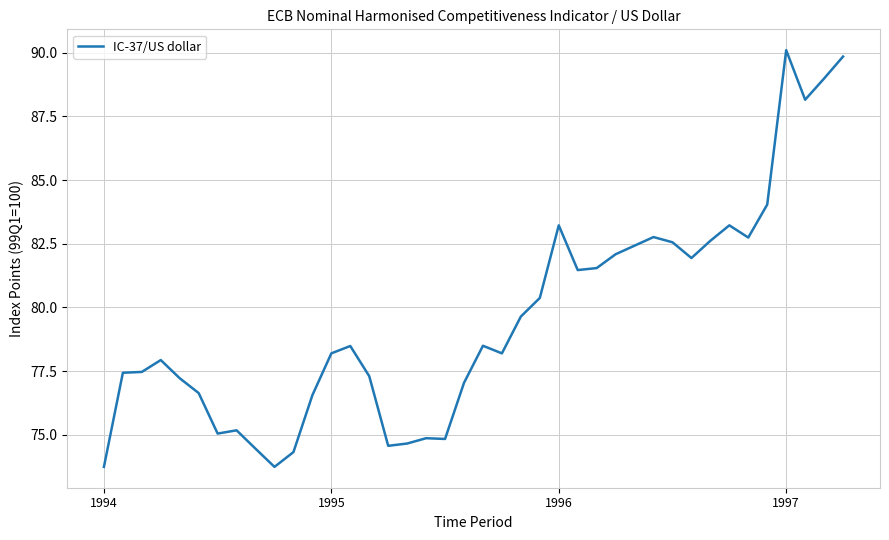

What is the smallest value displayed?

73.7